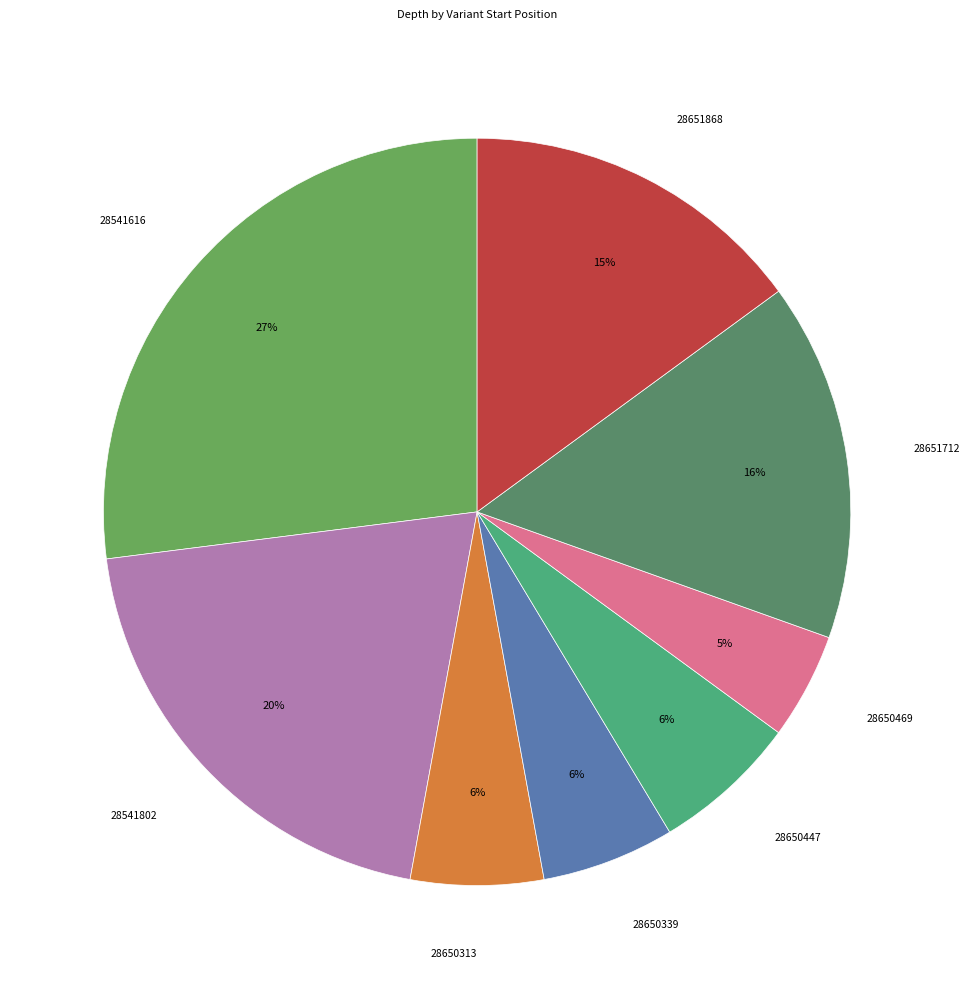

Between 28651712 and 28651868, which is larger?

28651712